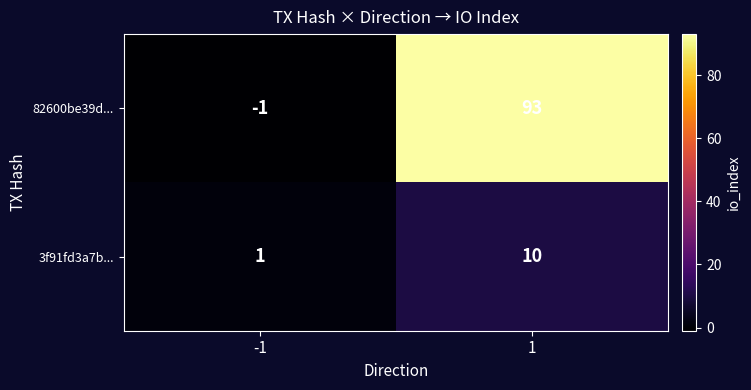

At which category does the chart reach its peak across all series?

1